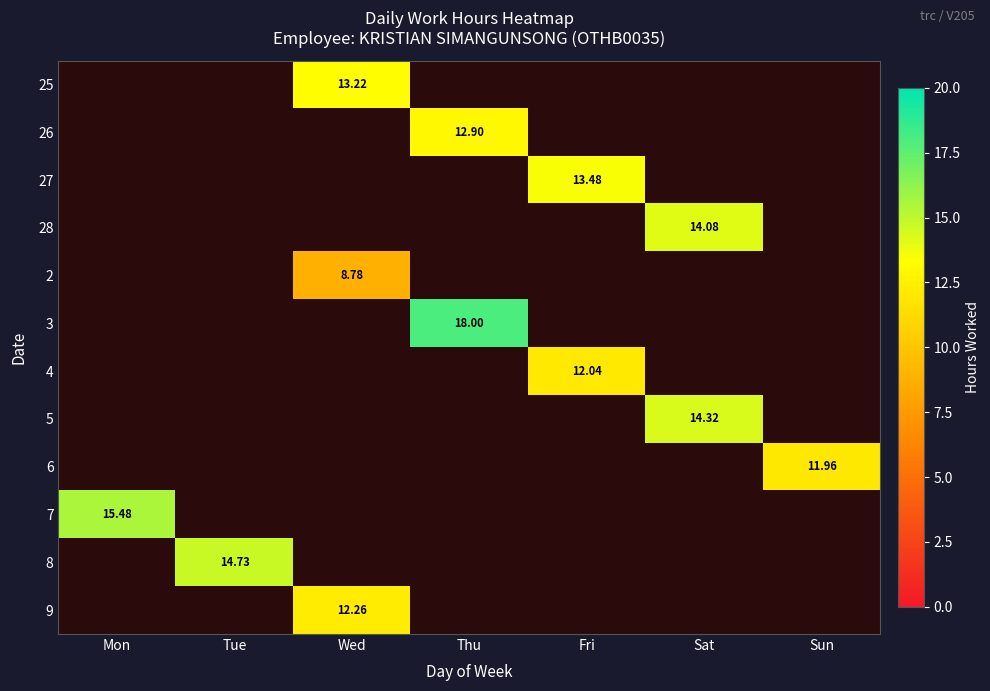

Rank the series by their maximum value, from lowest to highest.

2, 6, 4, 9, 26, 25, 27, 28, 5, 8, 7, 3